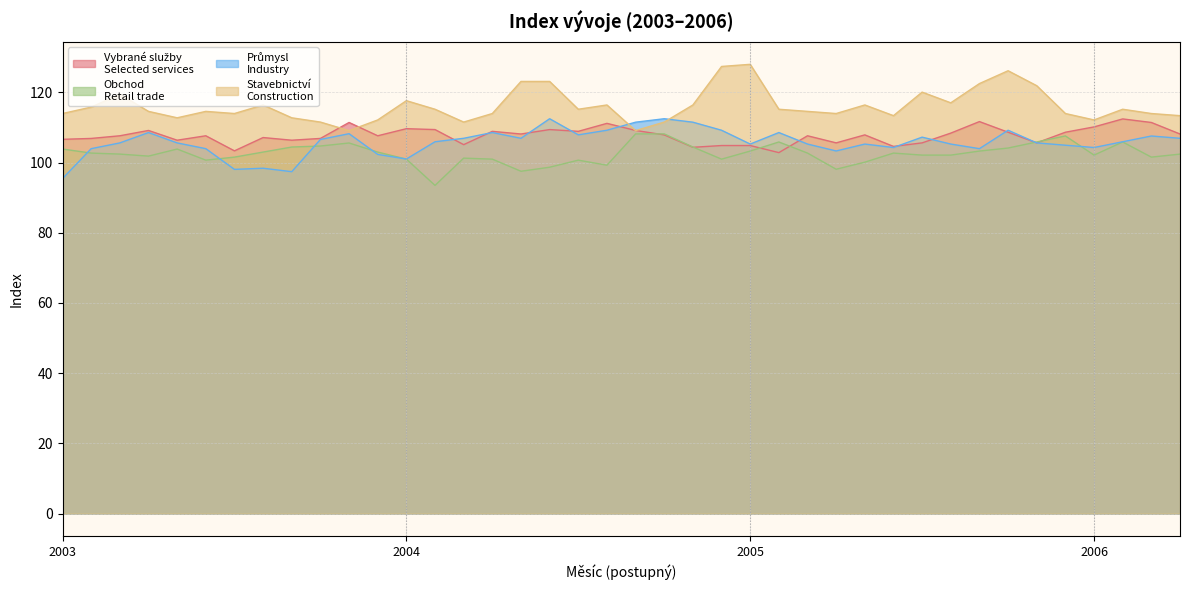

How many data points in Obchod
Retail trade are less than 102?

15